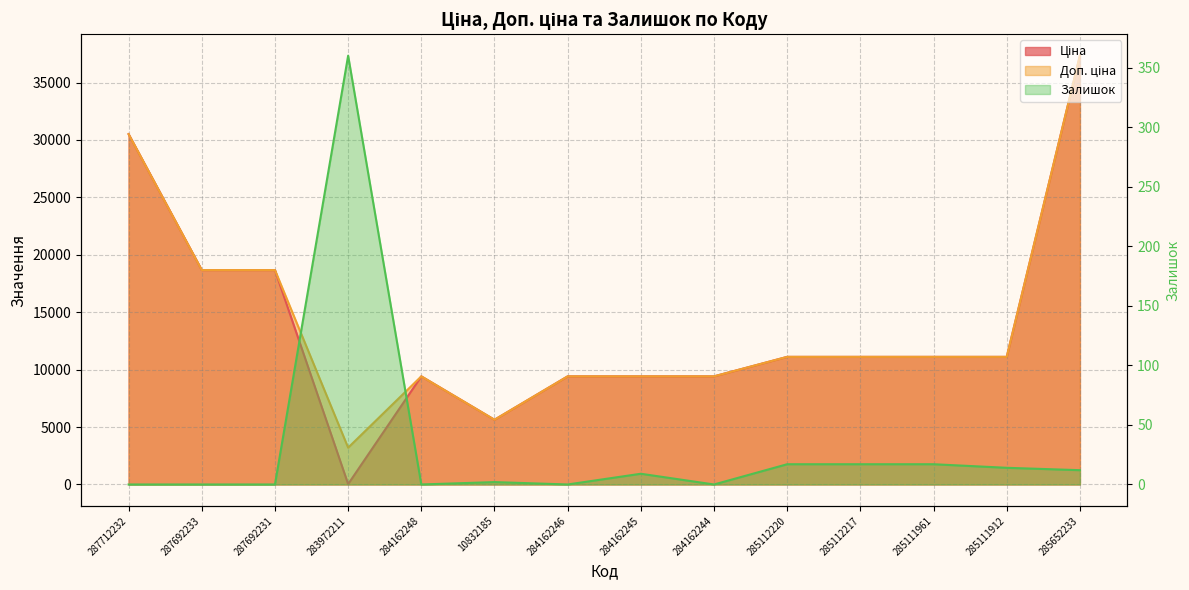

How many interior local valleys does the Залишок series have?

3